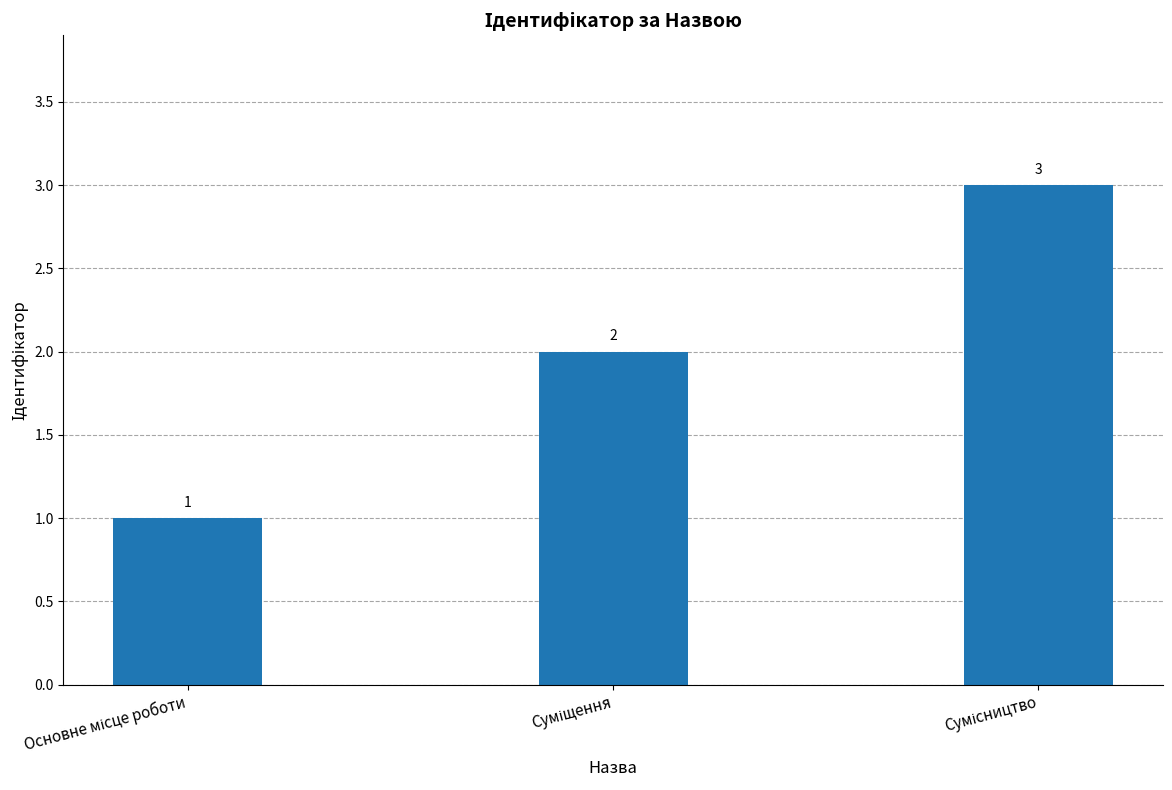

What is the value of the 3rd bar from the left?

3